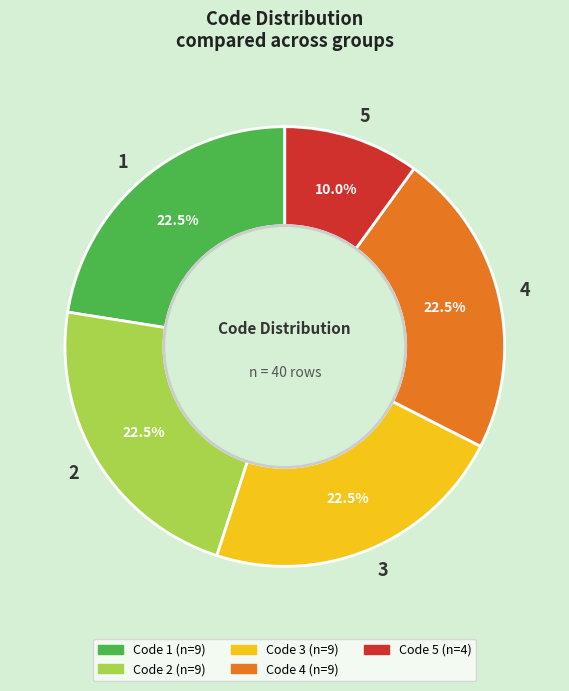

Is 3 the majority of the pie?

No